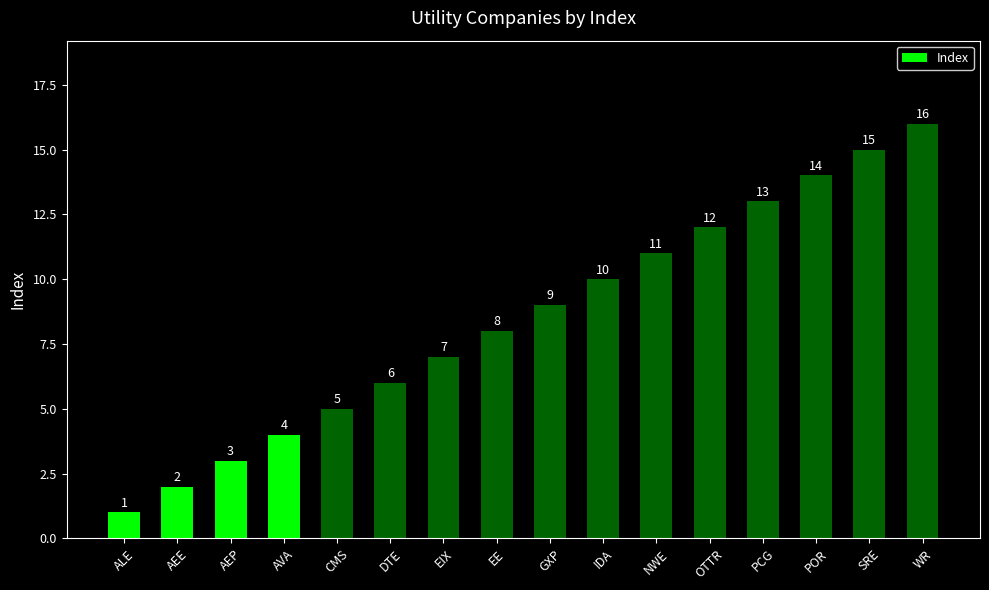

What is the label of the 11th bar from the right?

DTE